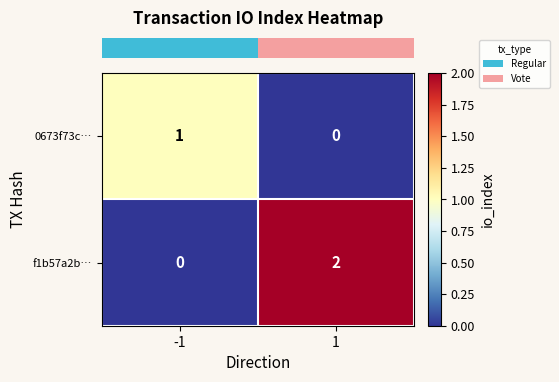

Rank the categories by 0673f73c… value from lowest to highest.

1, -1